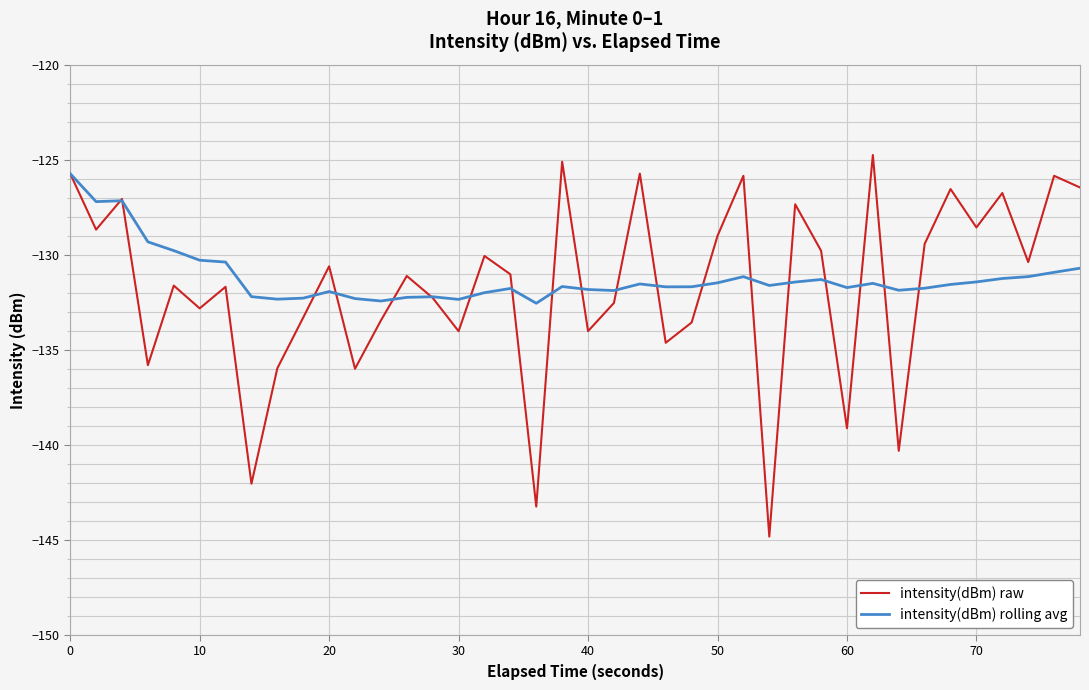

What are all the series names shown in the legend?

intensity(dBm) raw, intensity(dBm) rolling avg